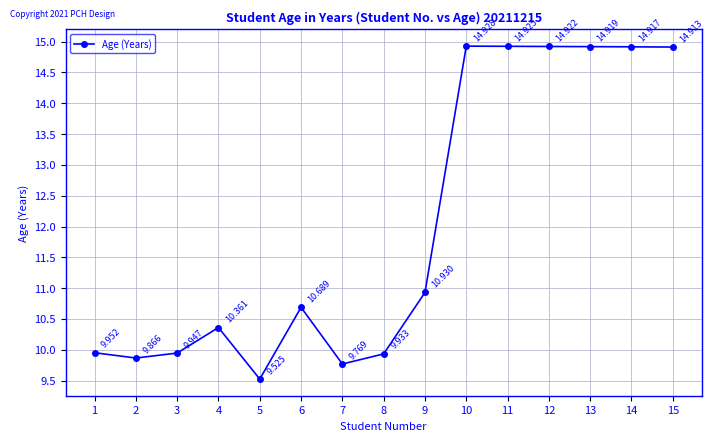

Is it true that the value at 2 is 9.9?

True